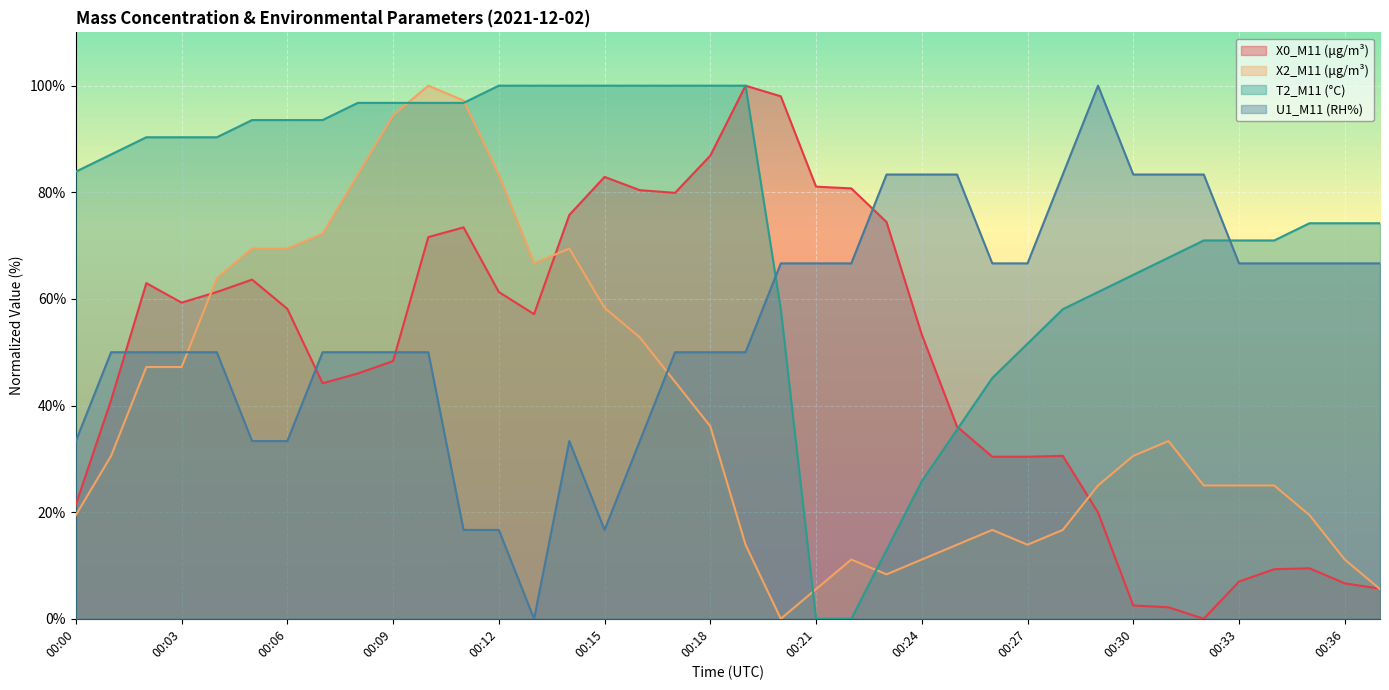

Count the number of data series in this chart.

4